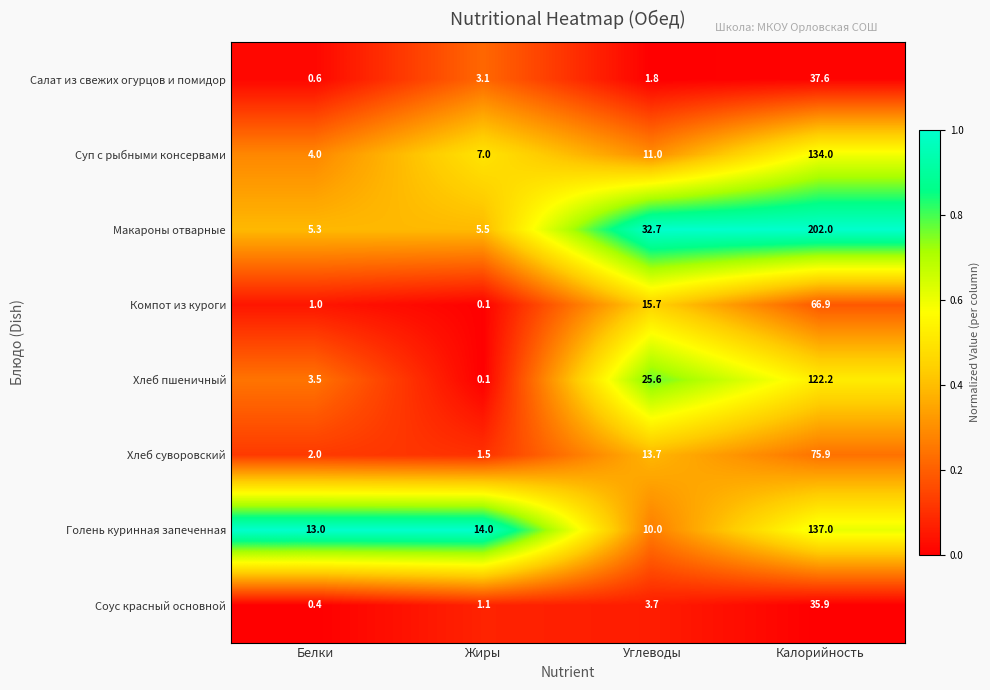

At which label does Компот из куроги first exceed 15?

Углеводы